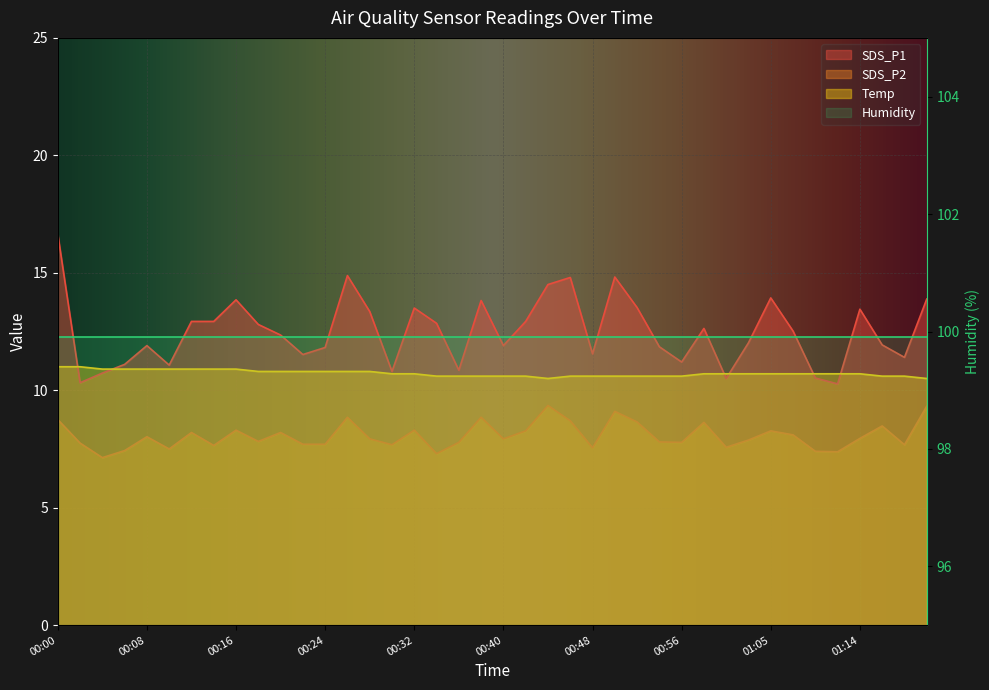

What is the sum of the SDS_P1 values at 00:18 and 00:44?

27.3